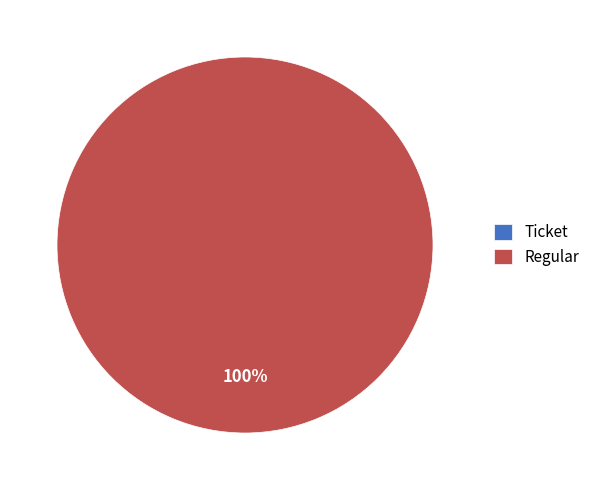

Do Regular and Ticket together represent more than half of the pie?

Yes